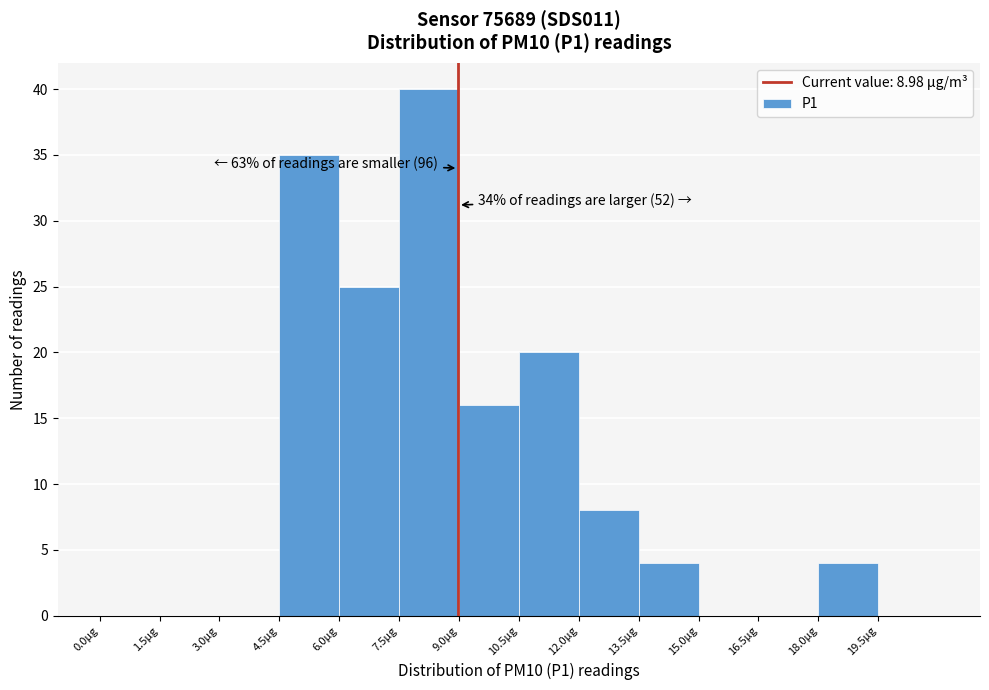

Which range on the x-axis has the tallest bar?

7.5 to 9.0